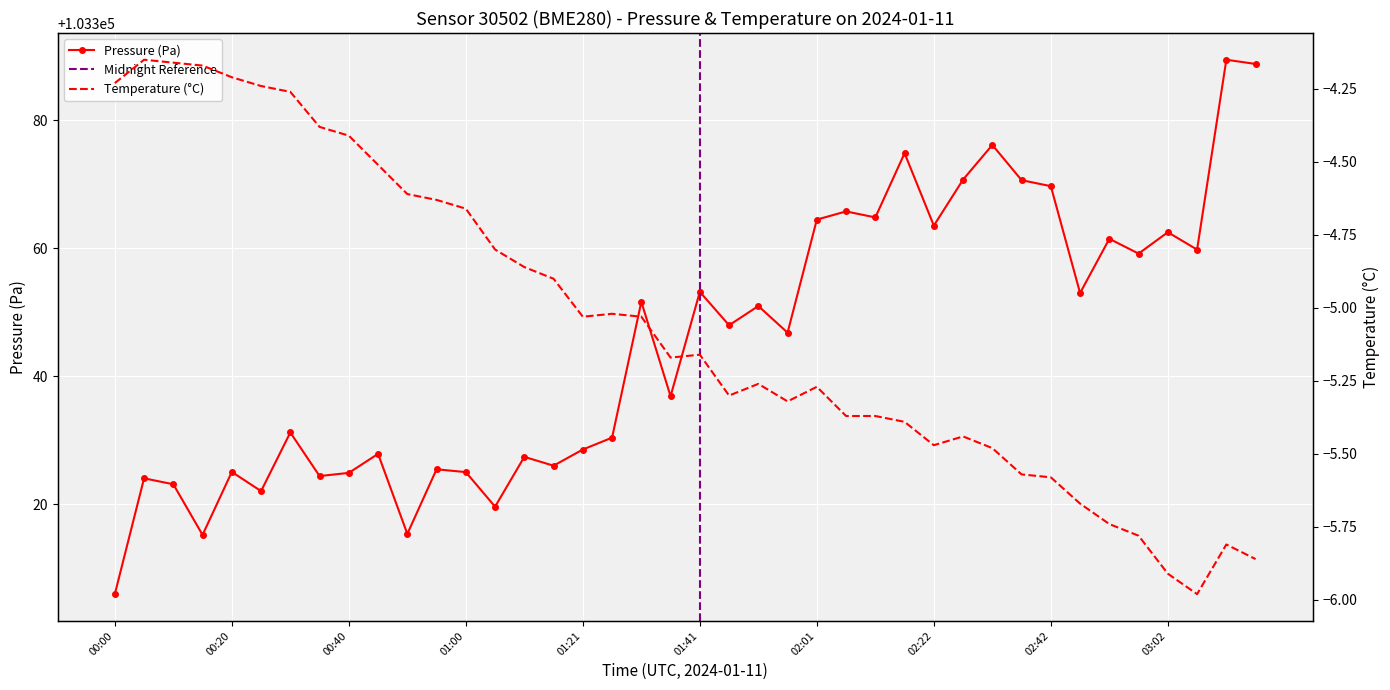

How many distinct data groups are displayed?

2